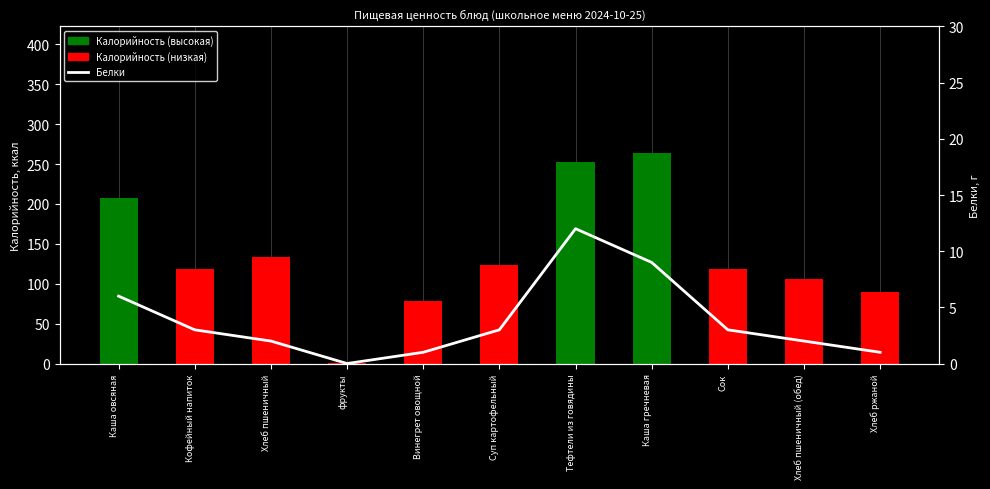

Between Суп картофельный and Тефтели из говядины, which series saw the biggest shift?

Калорийность